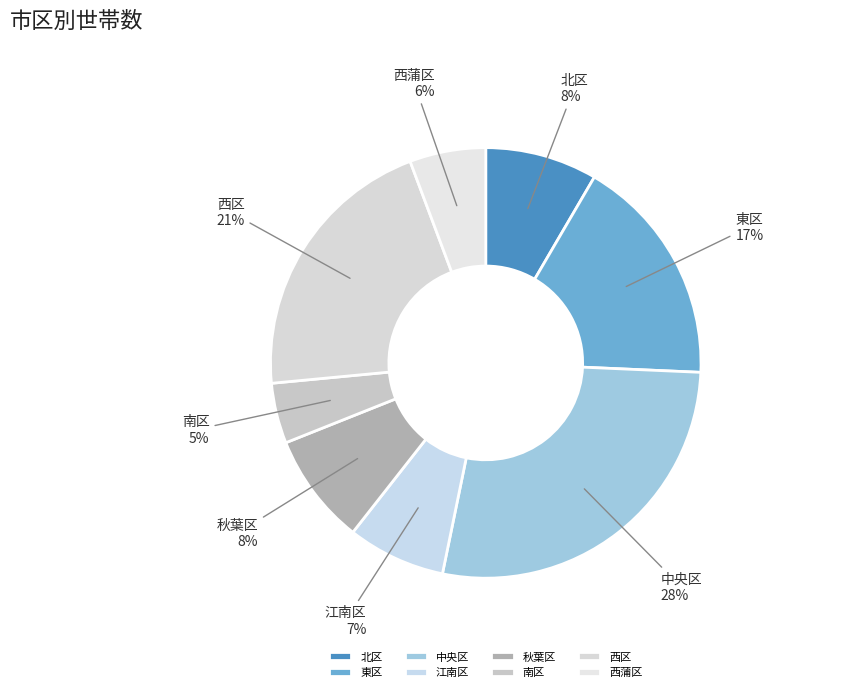

Which has a higher value, 北区 or 東区?

東区